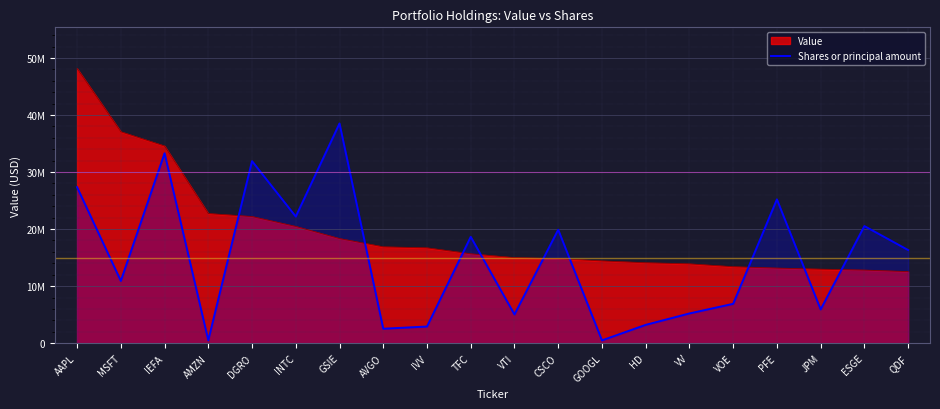

The chart shows a value of 16328788.1 at QDF. True or false?

True